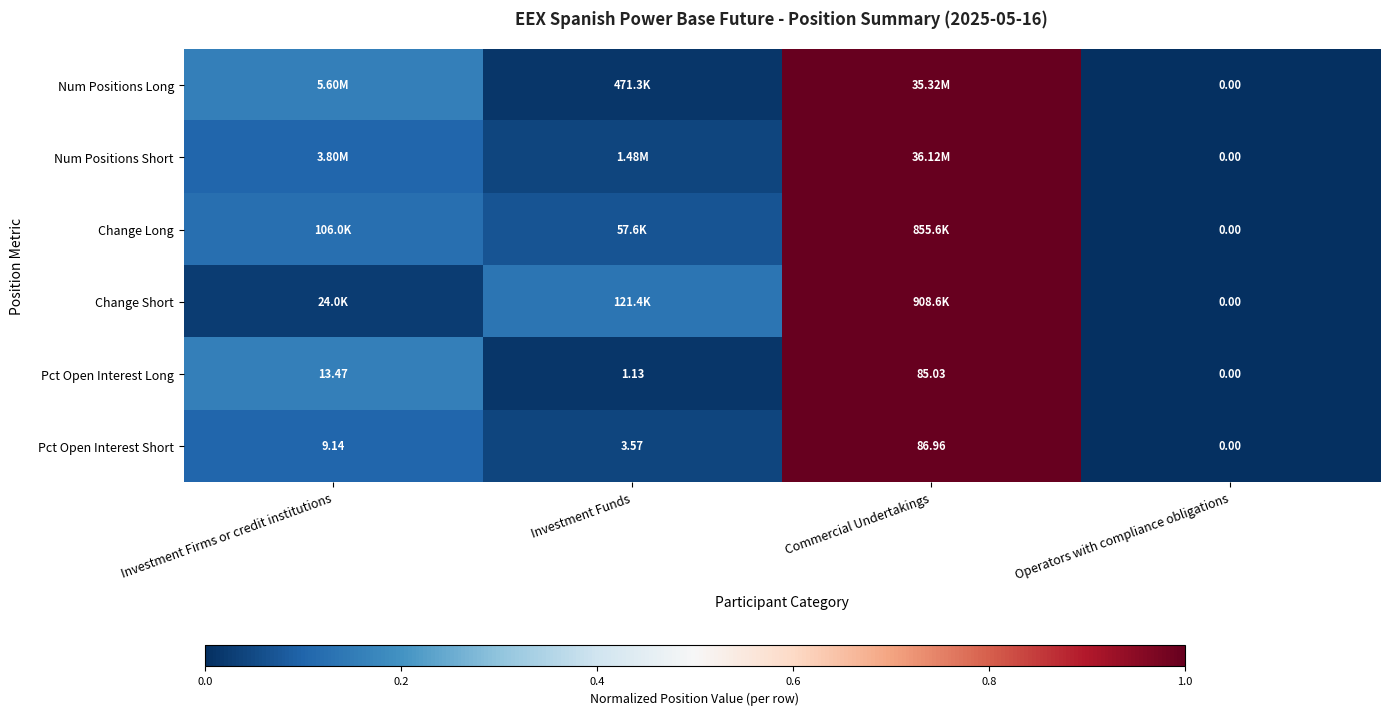

At which label does Pct Open Interest Short first exceed 9?

Investment Firms or credit institutions